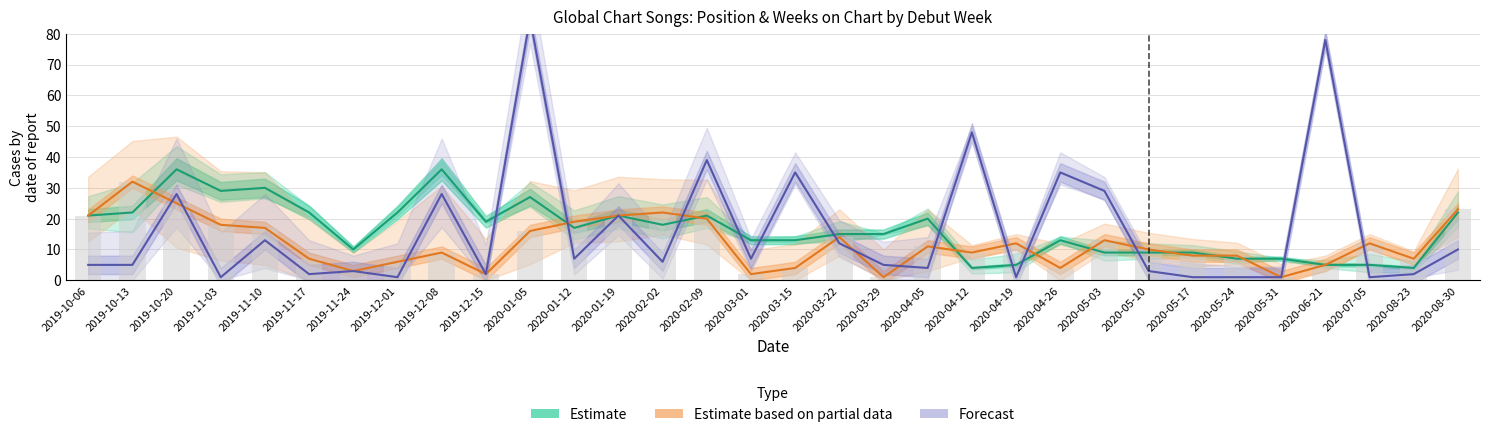

At which label is Forecast (Peak Position) closest to 43?

2020-02-09